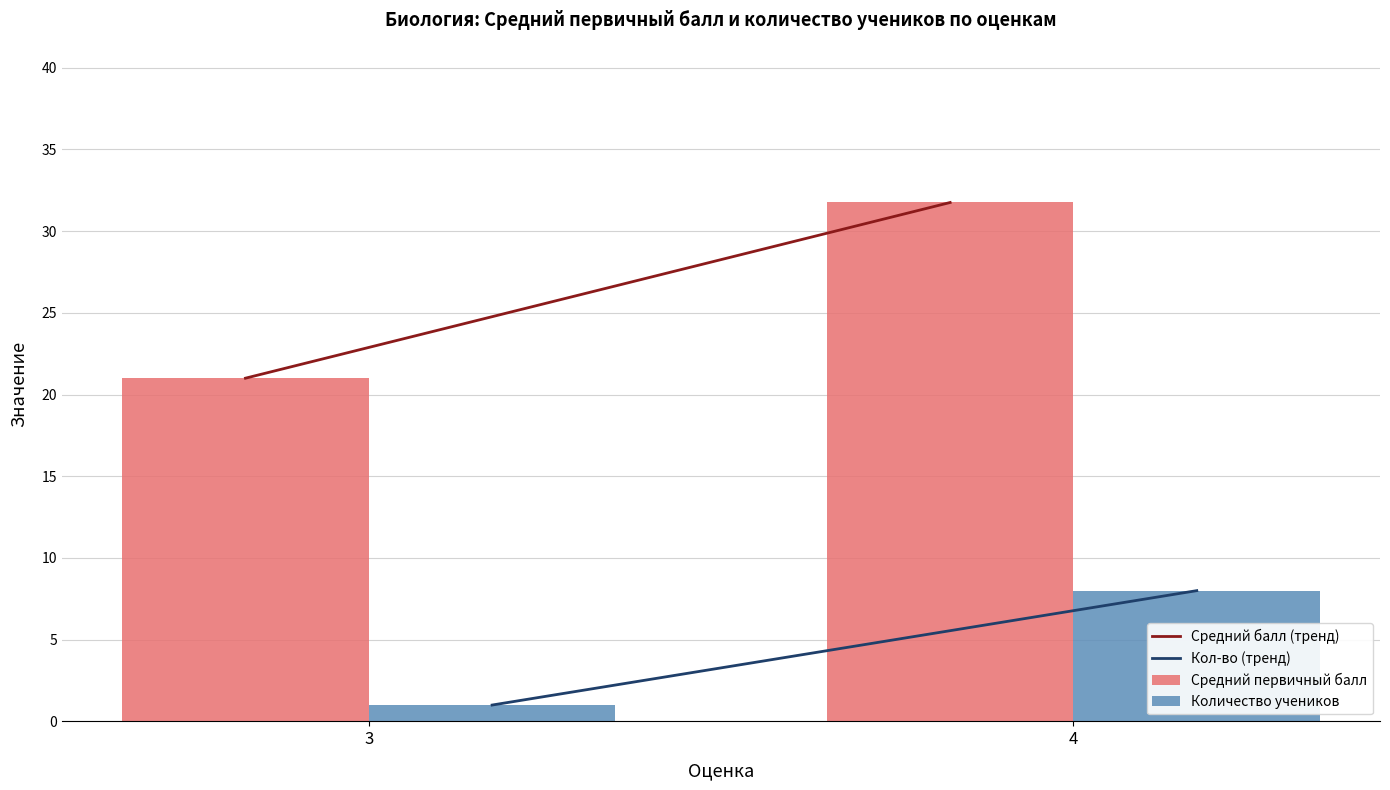

The Количество учеников series shows 8.0 at 4. True or false?

True